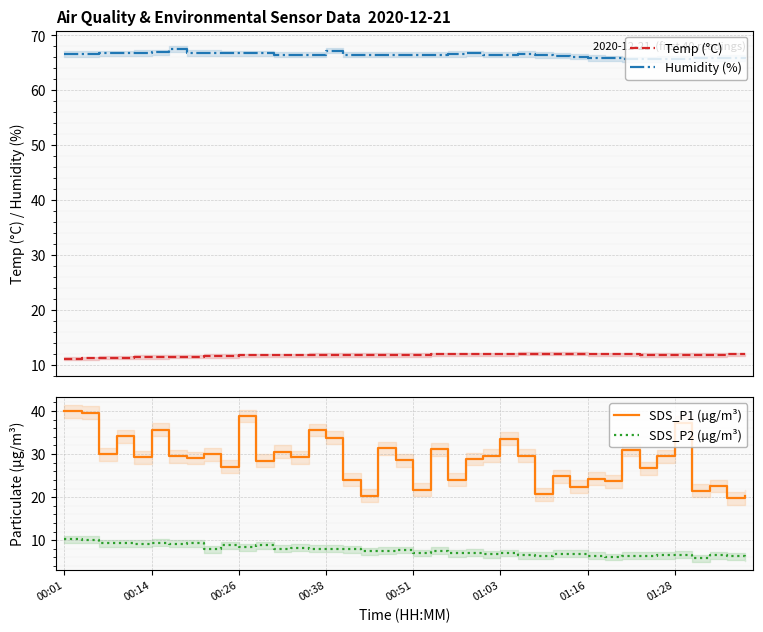

What is the minimum value for Humidity (%)?

65.6